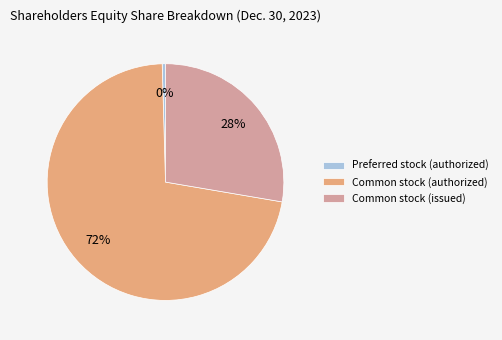

Which category has the smallest portion of the pie?

Preferred stock (authorized)